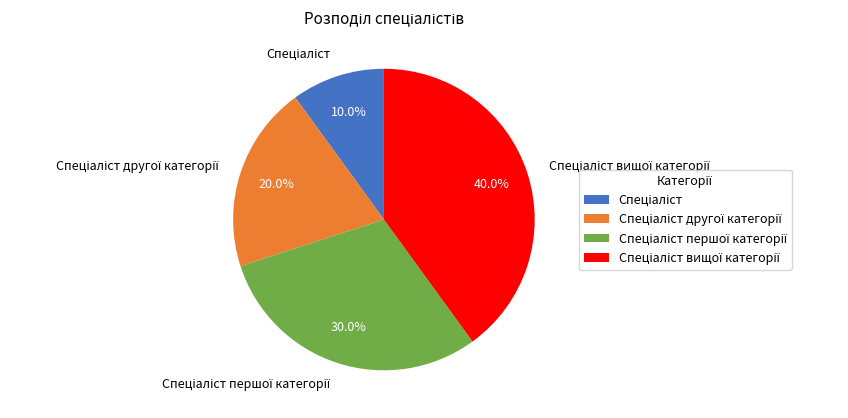

Is there a majority slice in this chart?

No